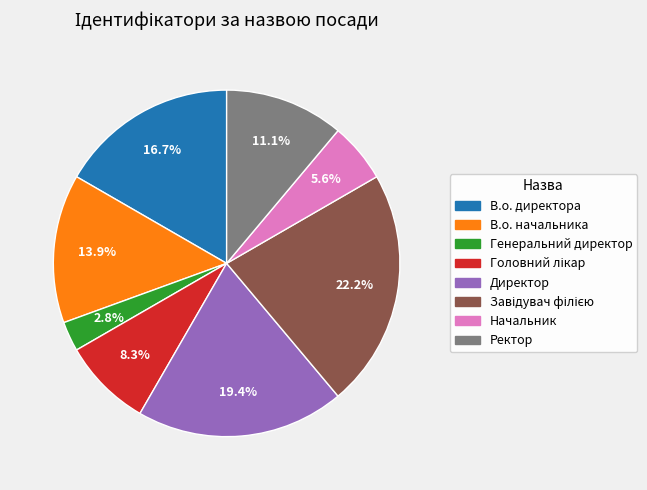

How much of the chart is everything except Директор?

80.6%